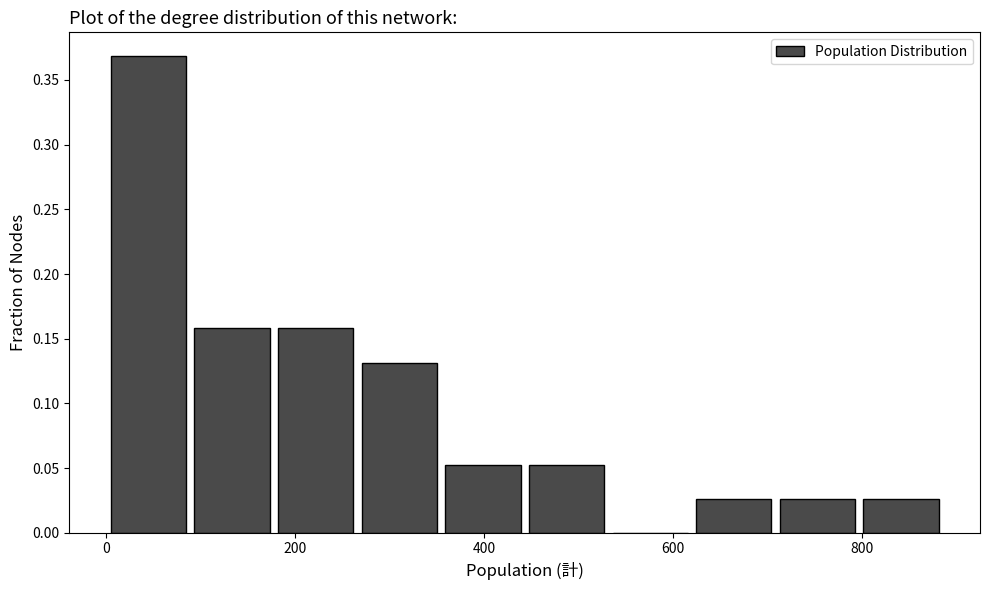

Over which range of the x-axis is the bar tallest?

0 to 100